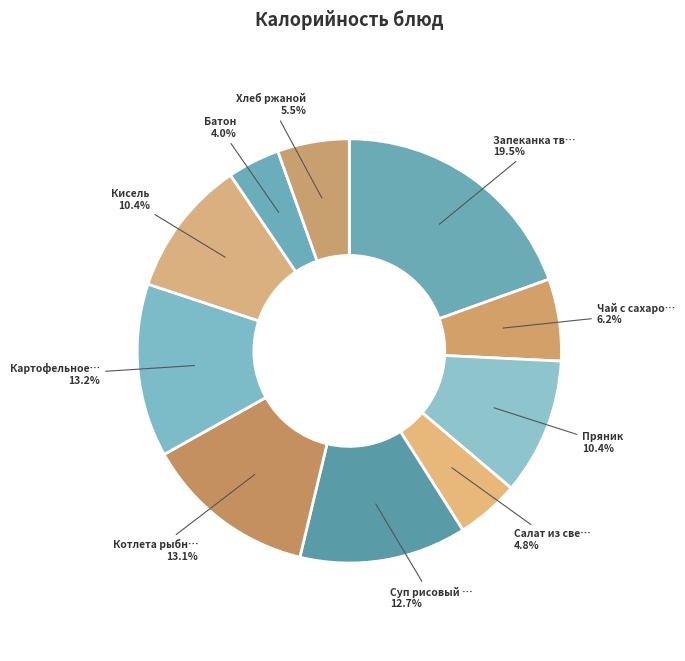

How many slices are in this pie chart?

10